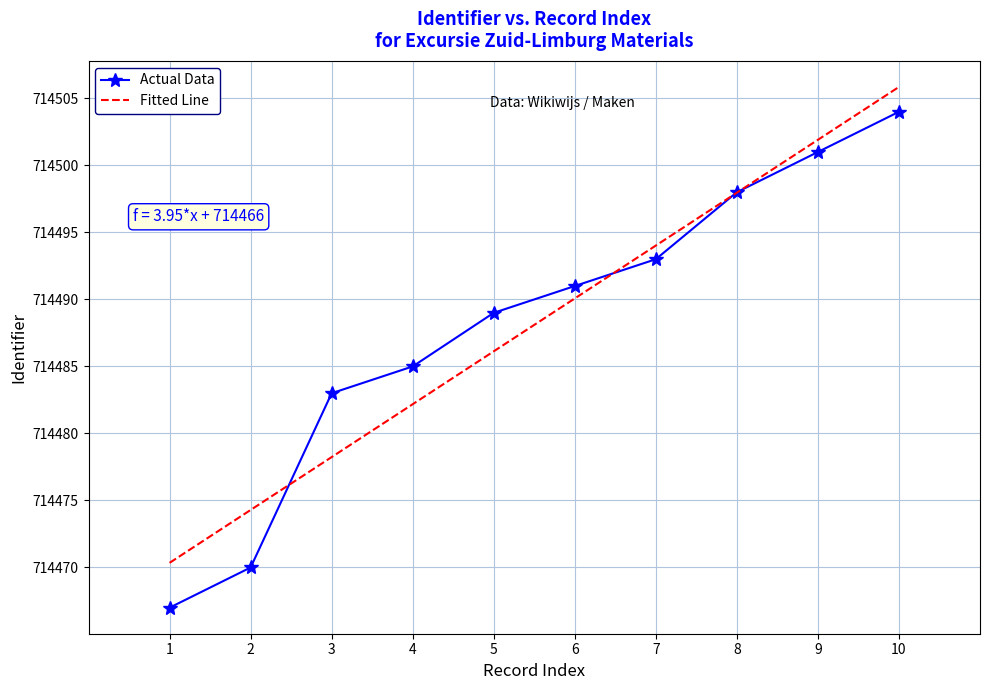

What is the sum of the Actual Data values at 4 and 8?

1428983.0